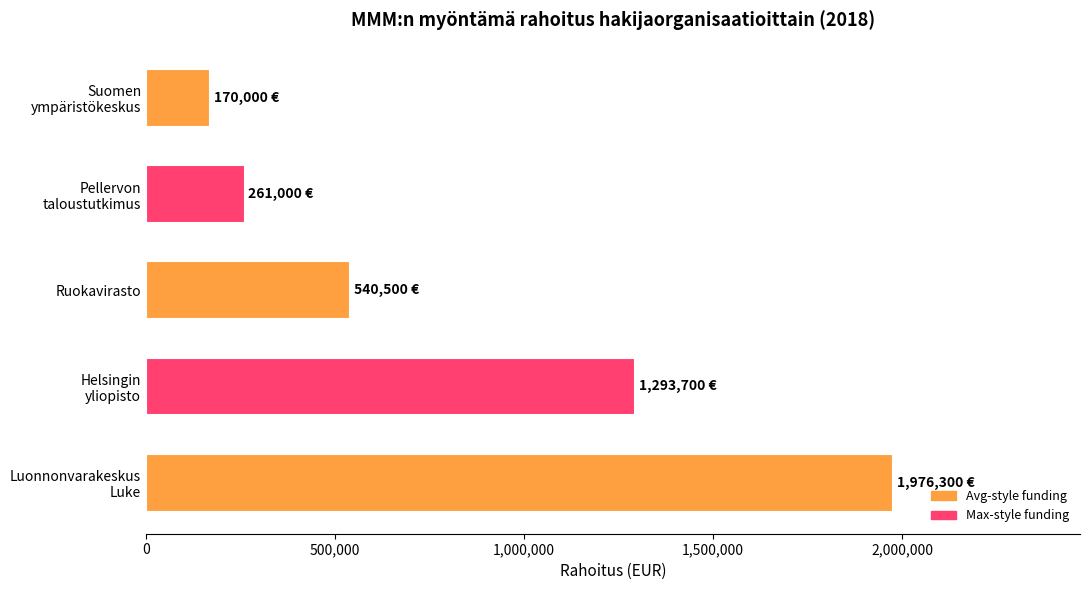

What is the sum of all values?

4241500